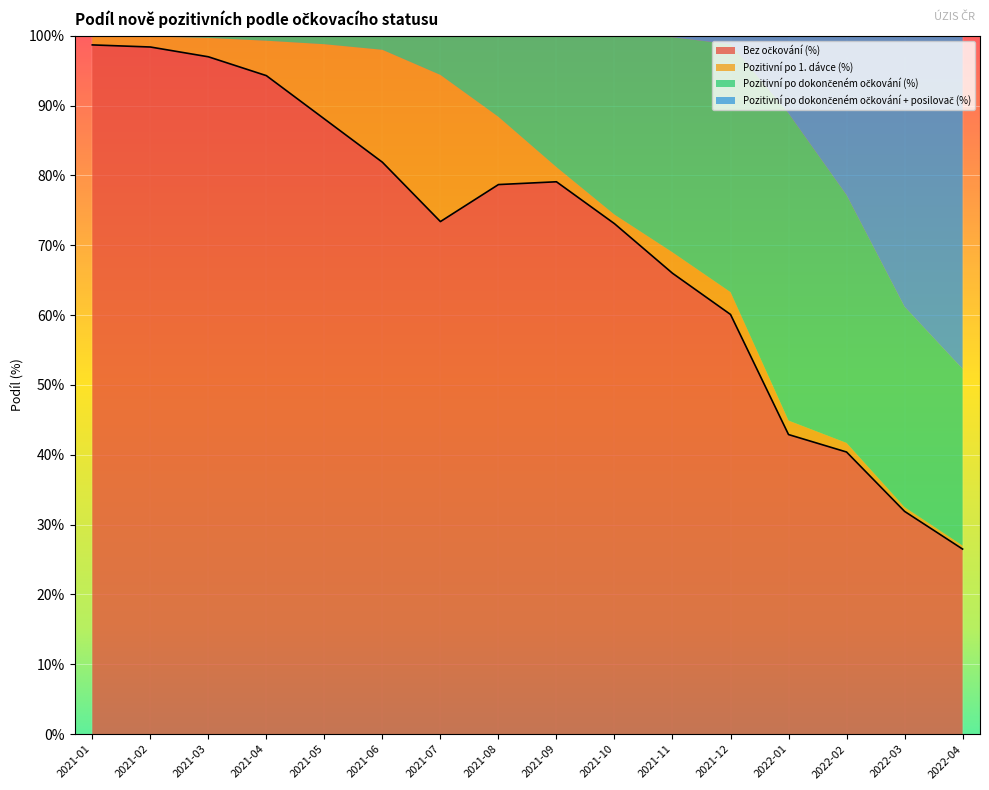

How many lines are shown in the chart?

4